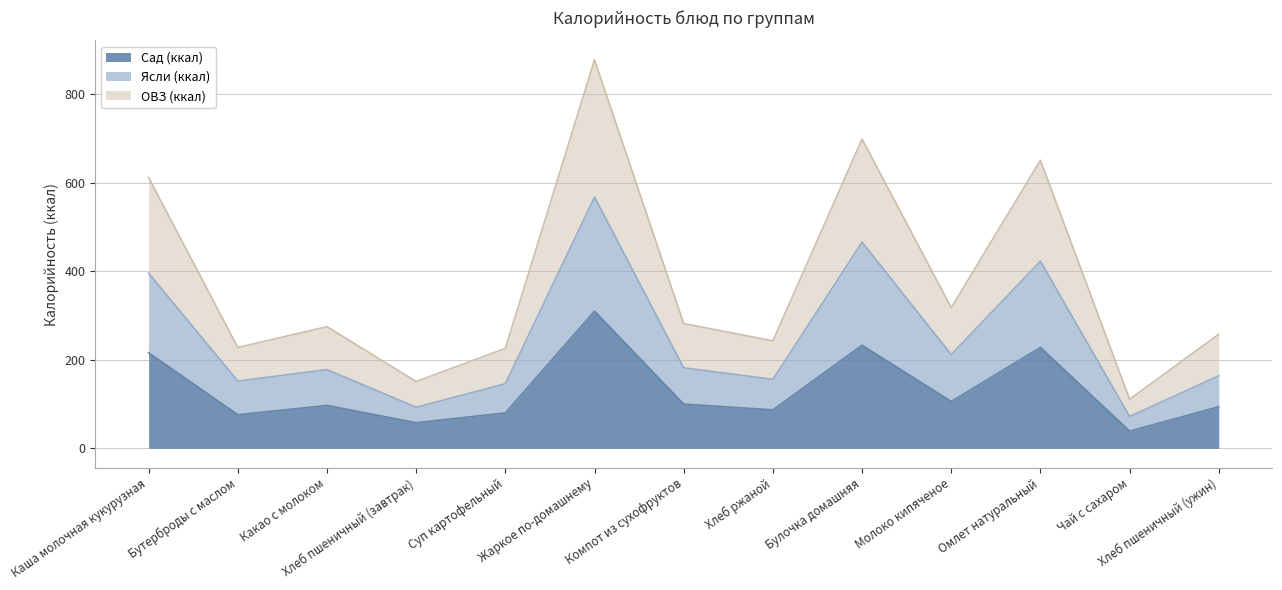

What is the maximum value for Сад (ккал)?

310